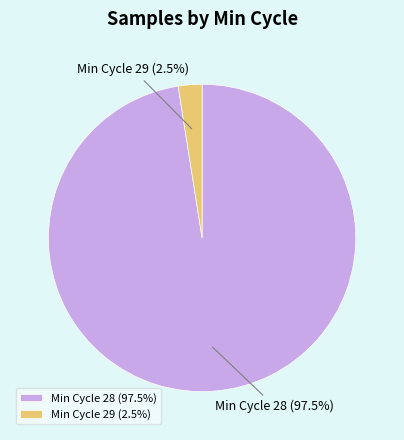

Between Min Cycle 28 (97.5%) and Min Cycle 29 (2.5%), which is larger?

Min Cycle 28 (97.5%)